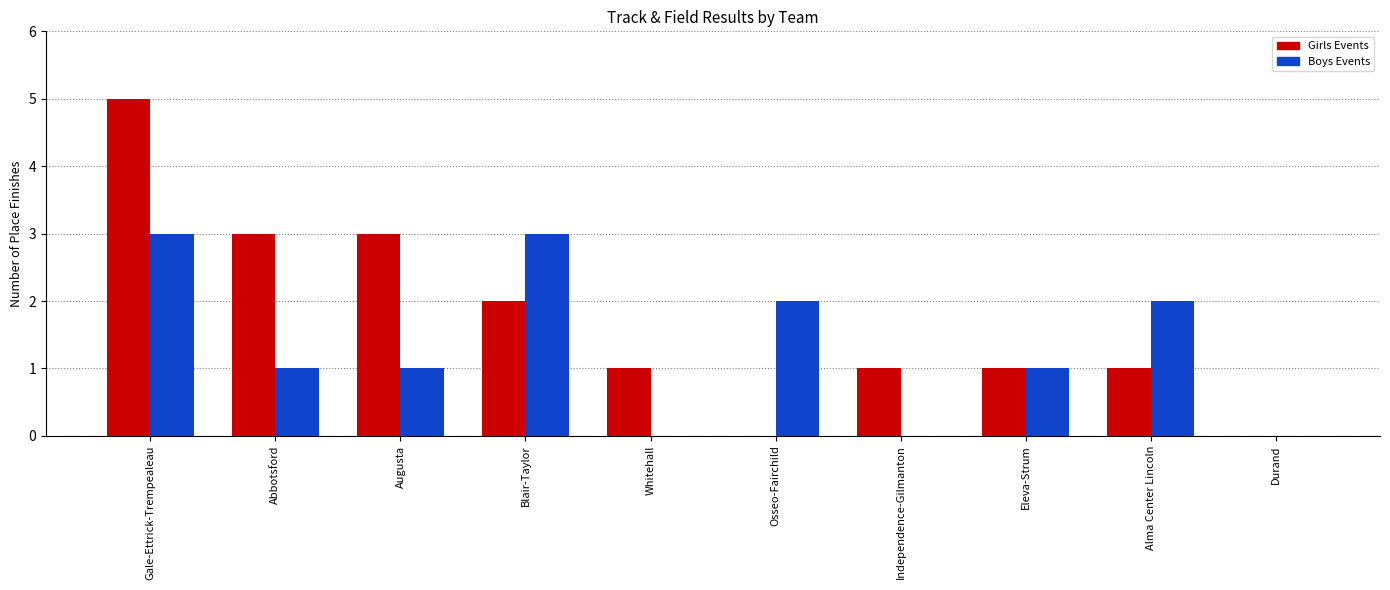

Where does the Boys Events series first go above 1?

Gale-Ettrick-Trempealeau